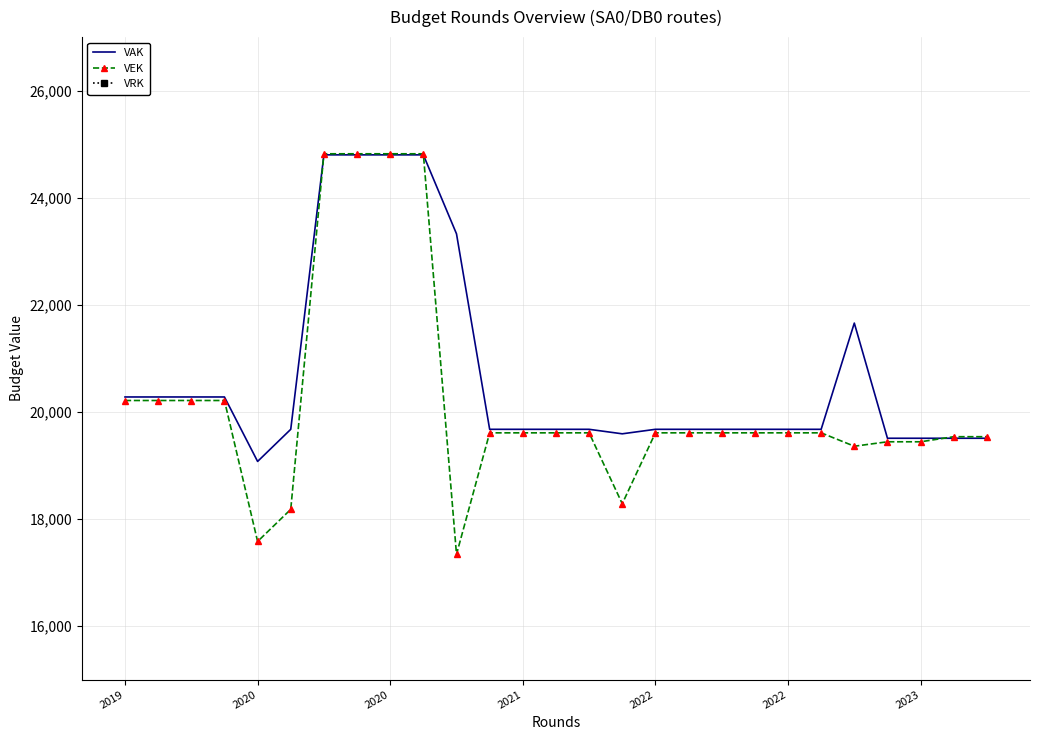

What is the highest value of the VAK series?

24801